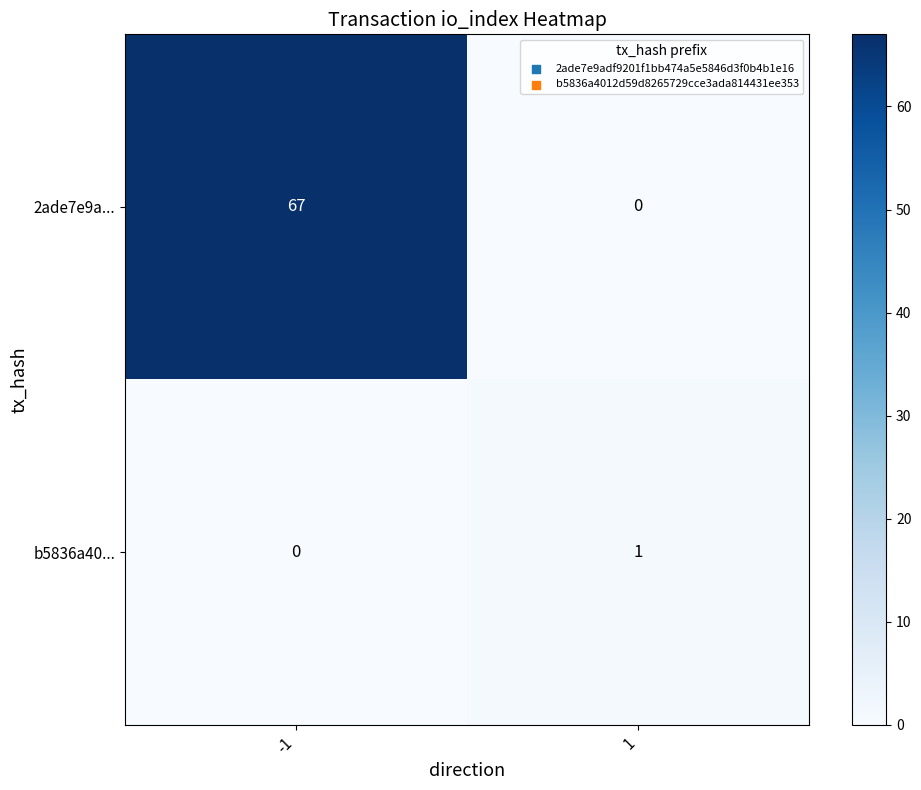

Reading left to right, what are all the values shown in this chart?

2ade7e9a...: -1=67	1=0
b5836a40...: -1=0	1=1